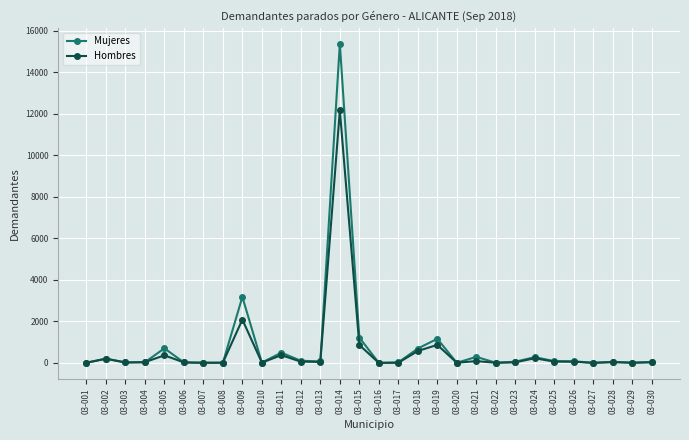

What is the average value of the Mujeres series?

808